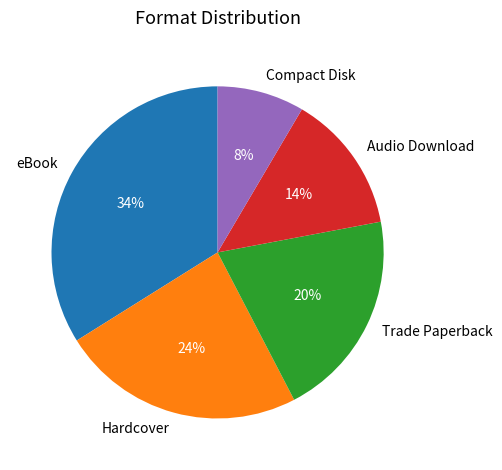

The Hardcover slice represents 24% of the pie. True or false?

True